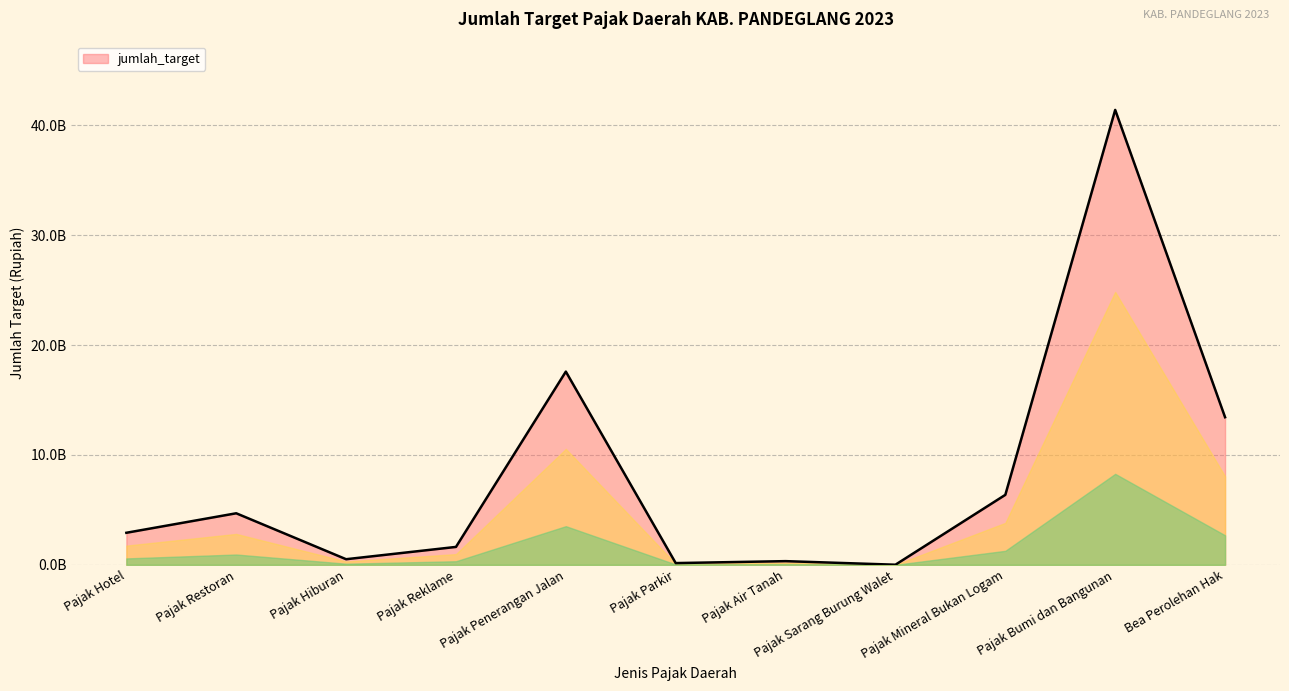

What is the average value?

8097103468